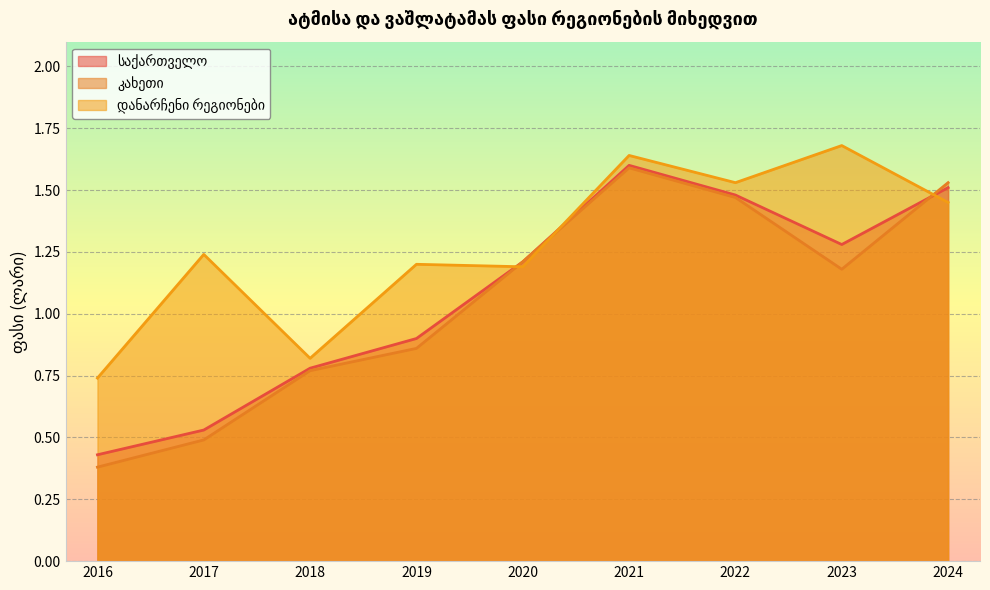

Which has a higher value, 2021 or 2022?

2021